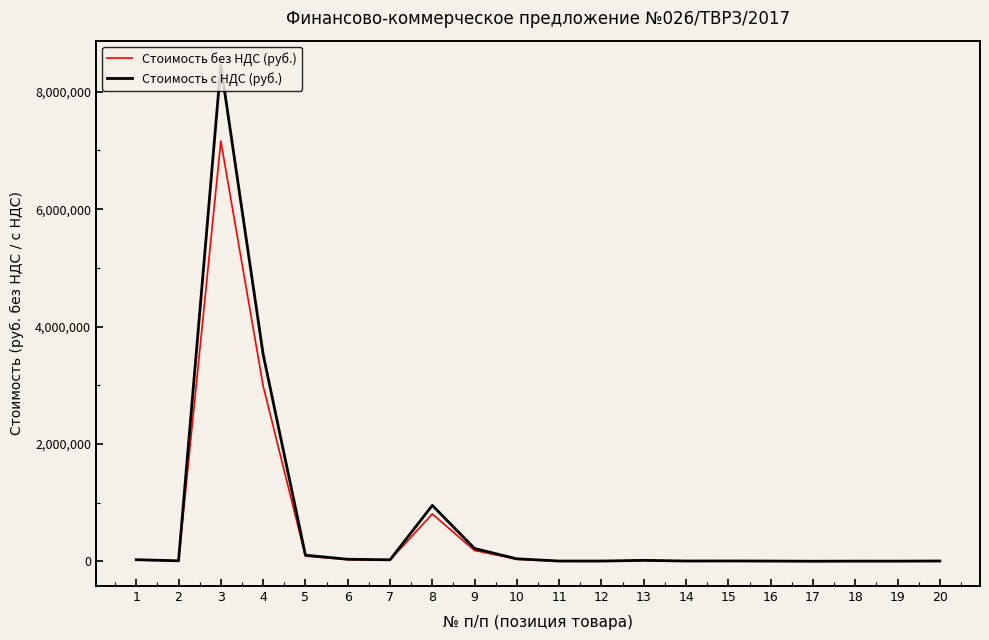

Which series has the largest total across all categories?

Стоимость с НДС (руб.)